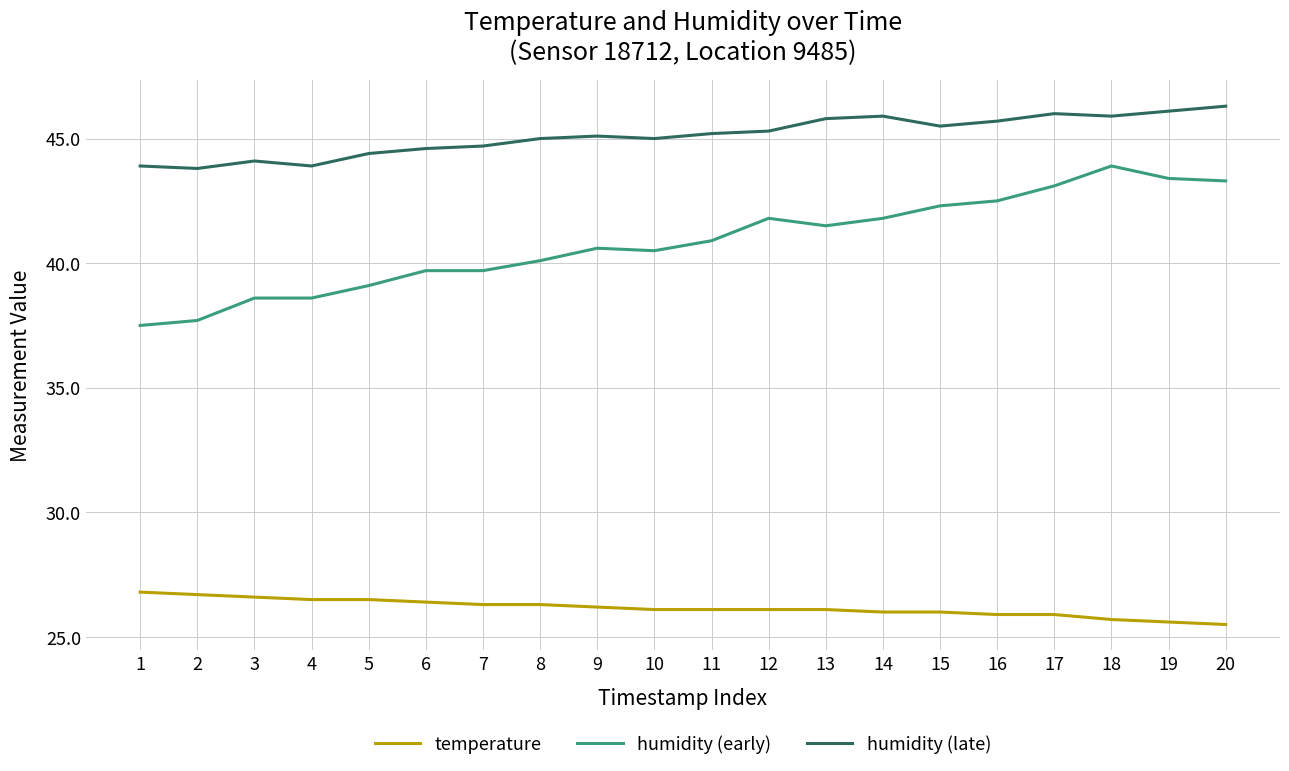

Reading left to right, extract all data points from this chart.

temperature: 26.8	26.7	26.6	26.5	26.5	26.4	26.3	26.3	26.2	26.1	26.1	26.1	26.1	26.0	26.0	25.9	25.9	25.7	25.6	25.5
humidity (early): 37.5	37.7	38.6	38.6	39.1	39.7	39.7	40.1	40.6	40.5	40.9	41.8	41.5	41.8	42.3	42.5	43.1	43.9	43.4	43.3
humidity (late): 43.9	43.8	44.1	43.9	44.4	44.6	44.7	45.0	45.1	45.0	45.2	45.3	45.8	45.9	45.5	45.7	46.0	45.9	46.1	46.3